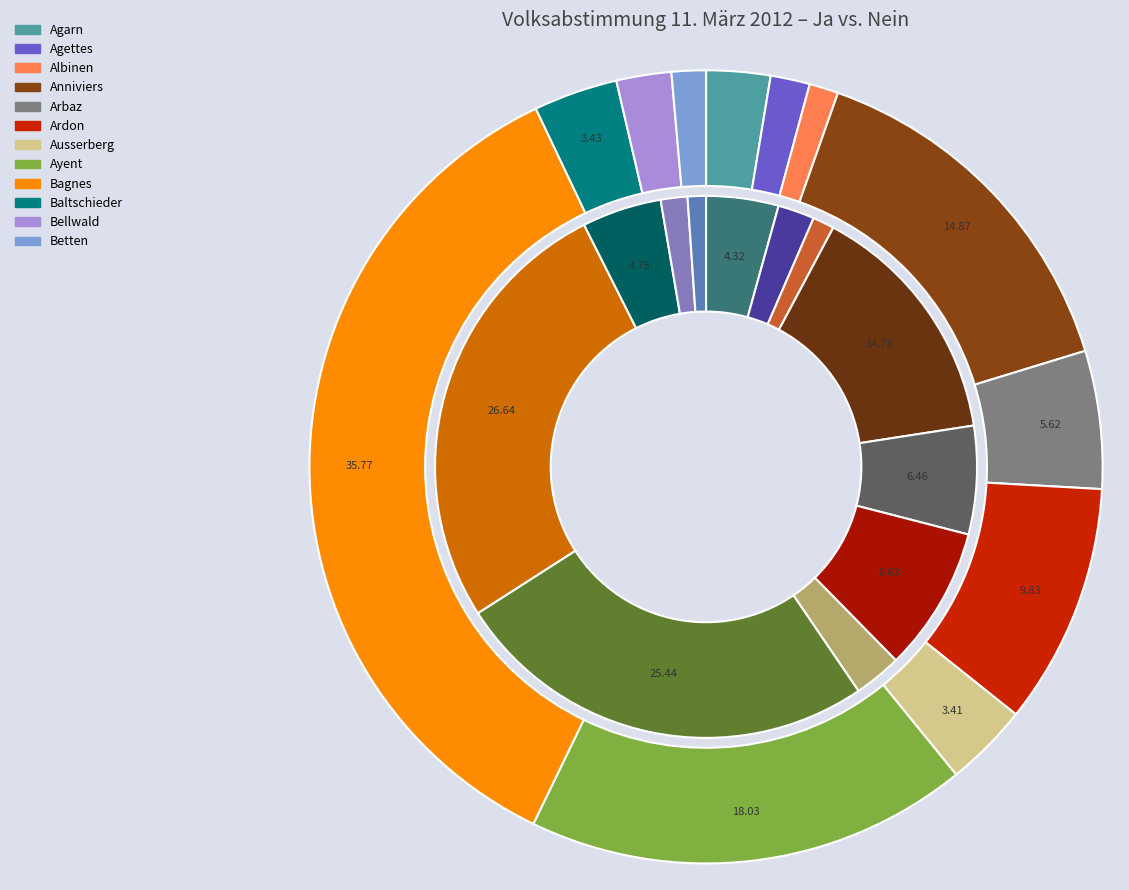

What portion of the pie excludes Agarn?

95.7%